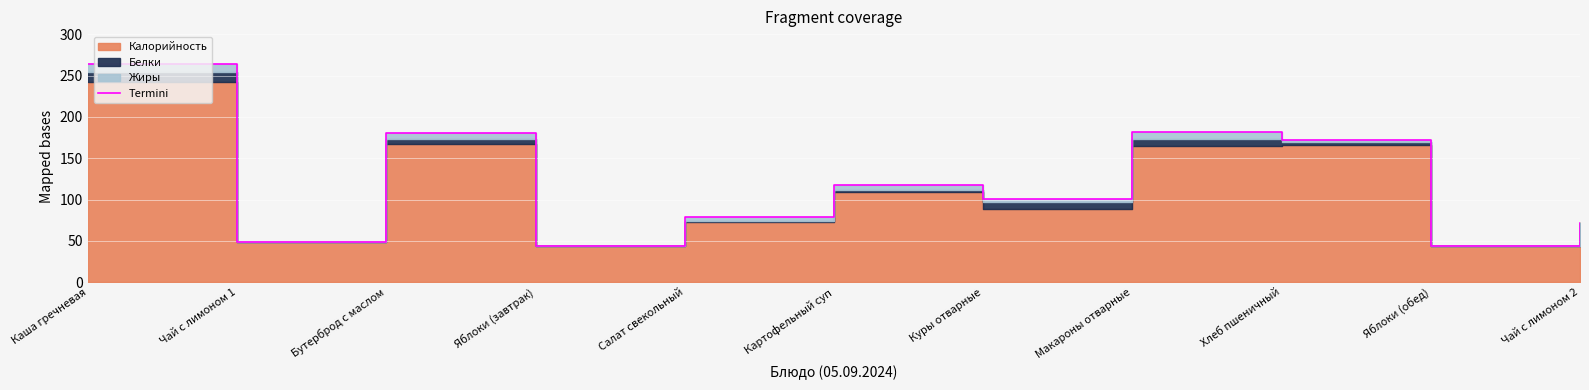

At which category does the chart reach its peak across all series?

Каша гречневая